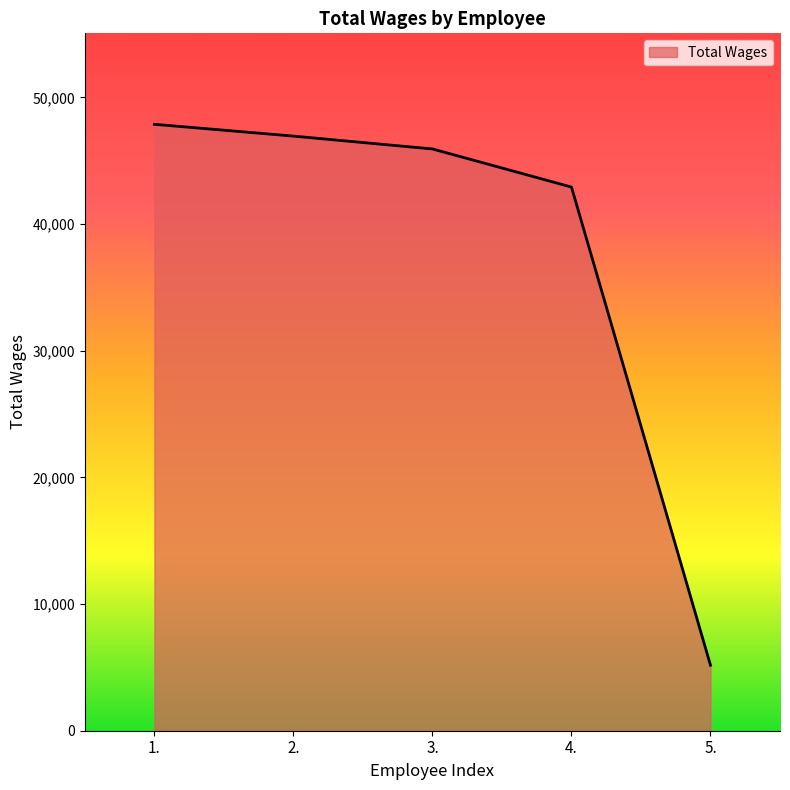

What is the maximum value shown in the chart?

47875